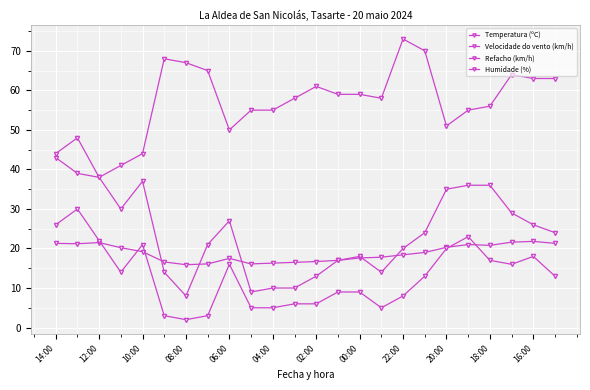

Does the chart have visible grid lines?

Yes